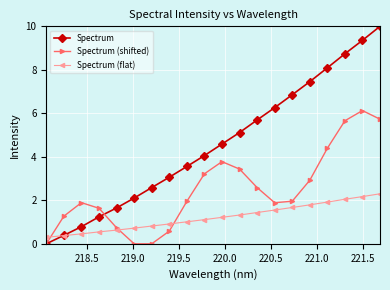

Which series has the widest spread of values?

Spectrum